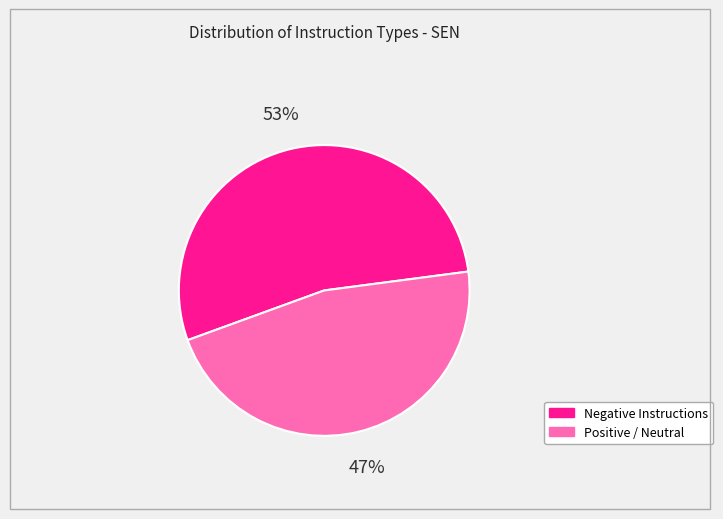

Does Negative Instructions represent more than half of the total?

Yes